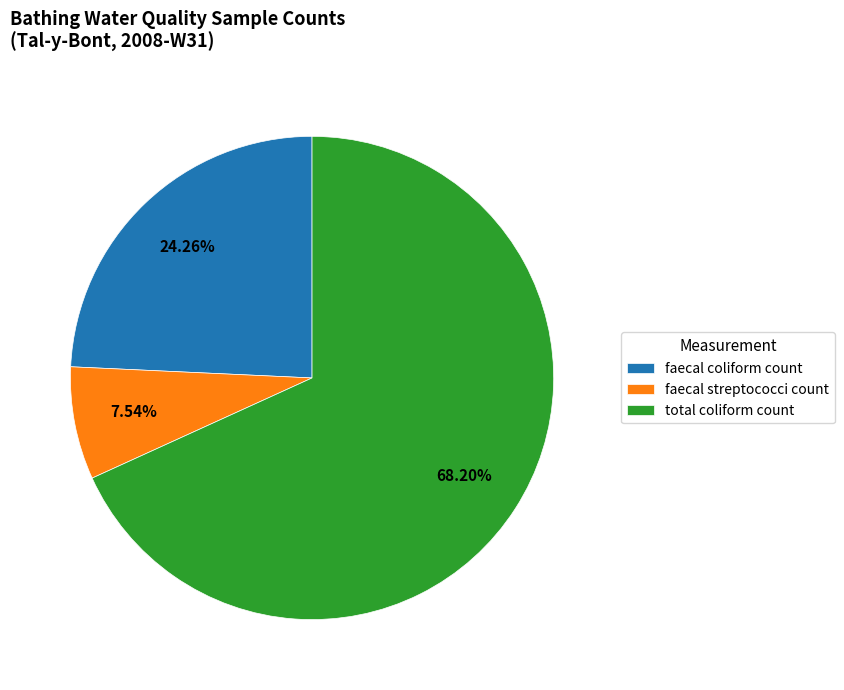

How much of the chart is everything except faecal streptococci count?

92.5%